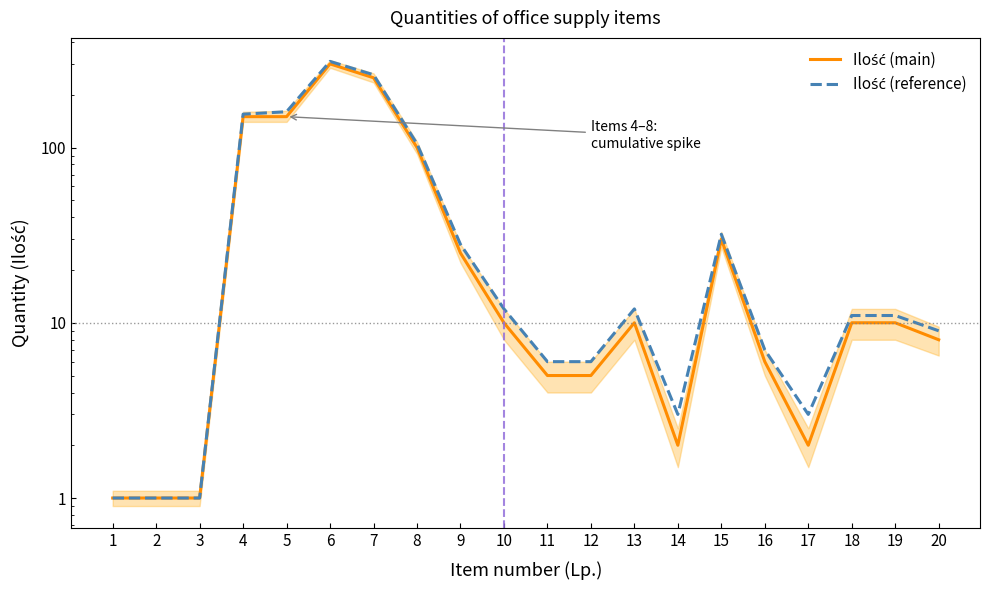

At how many categories does at least one series exceed 153?

4